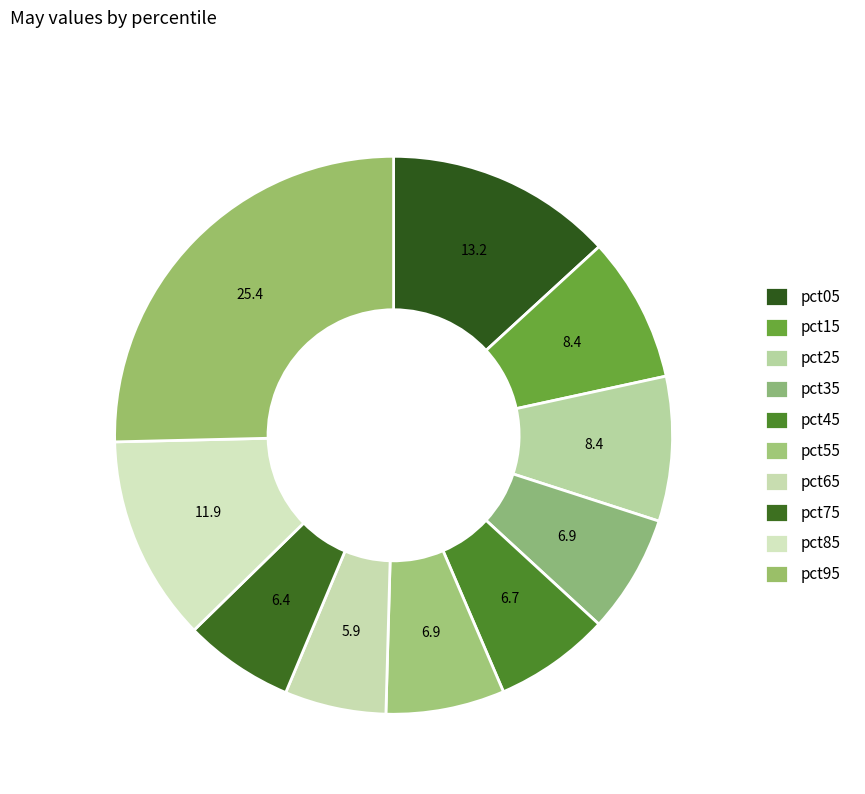

Is there a majority slice in this chart?

No